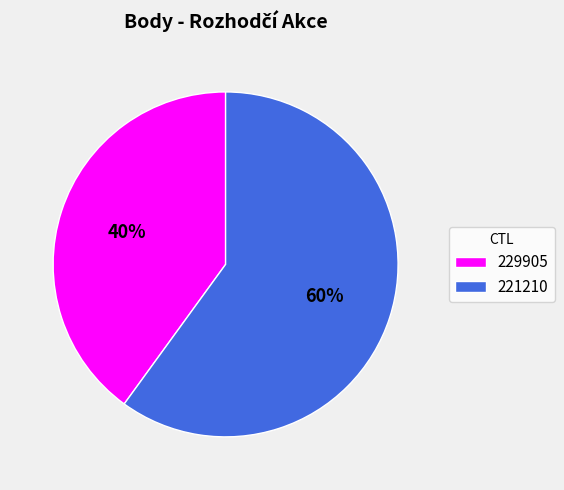

Between 229905 and 221210, which is larger?

221210